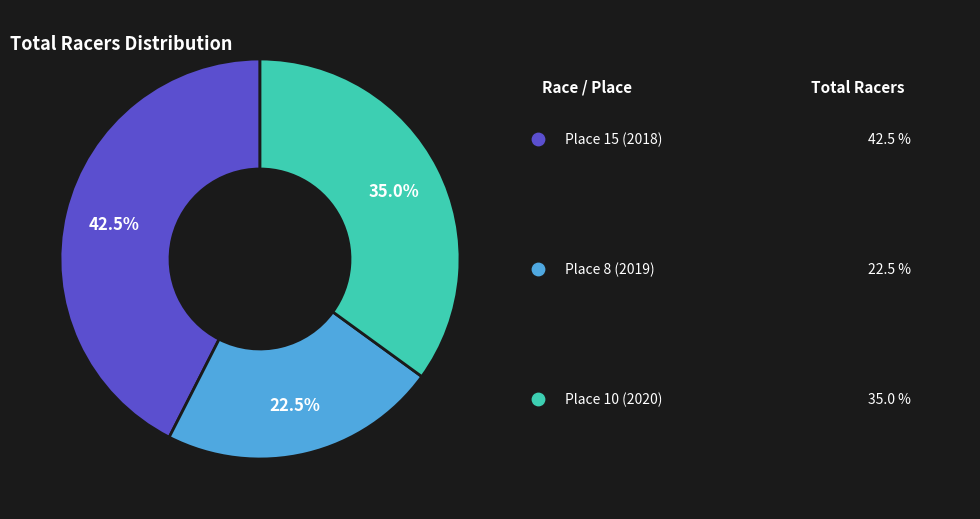

To the nearest percent, what percentage of the pie is Place 10 (2020)?

35%